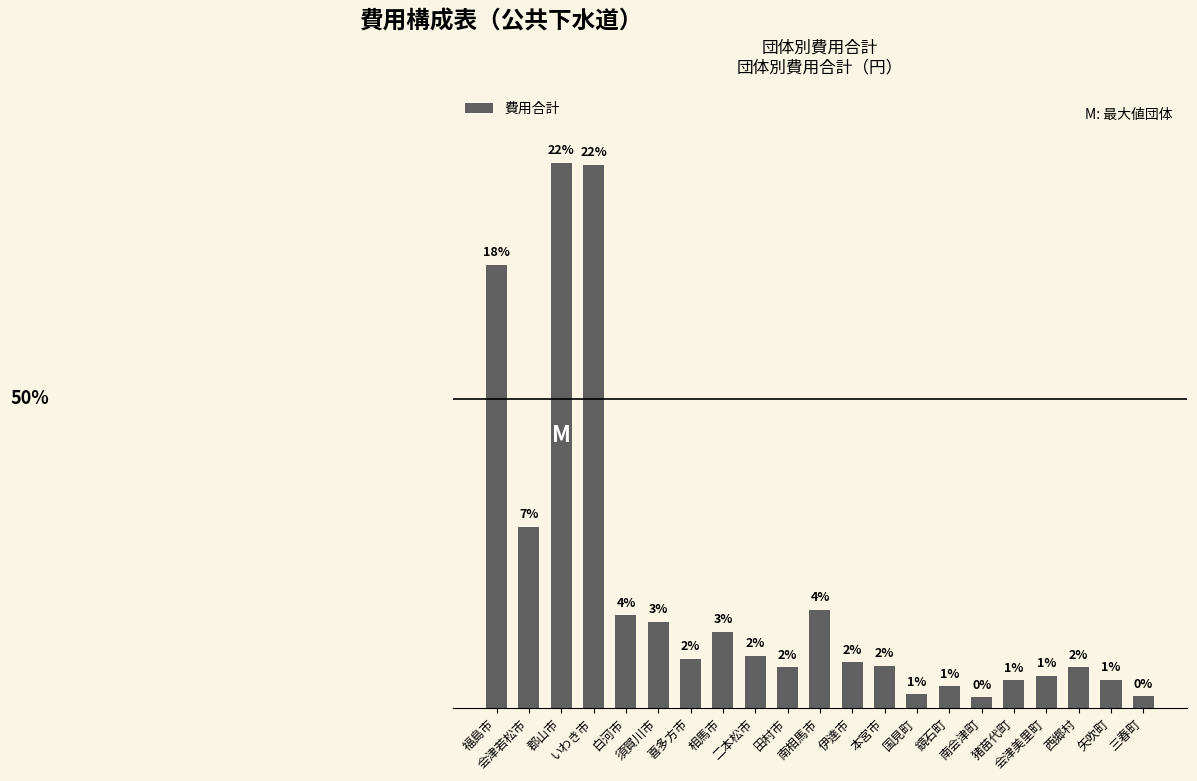

Where does the data first go above 665157?

福島市